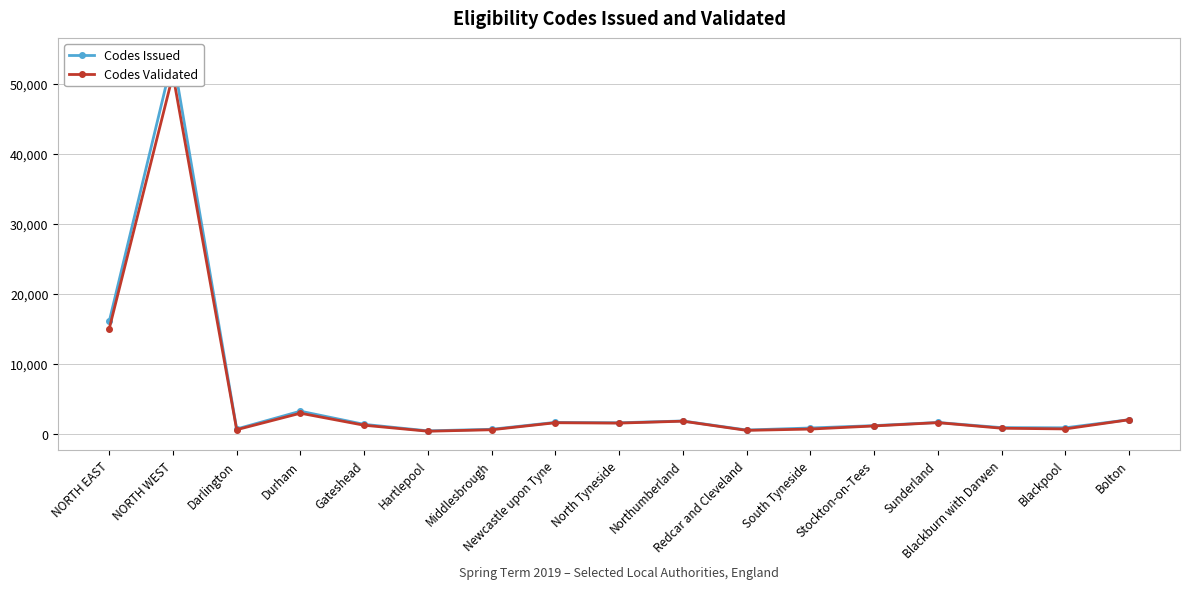

The Codes Validated series shows 15040 at NORTH EAST. True or false?

True